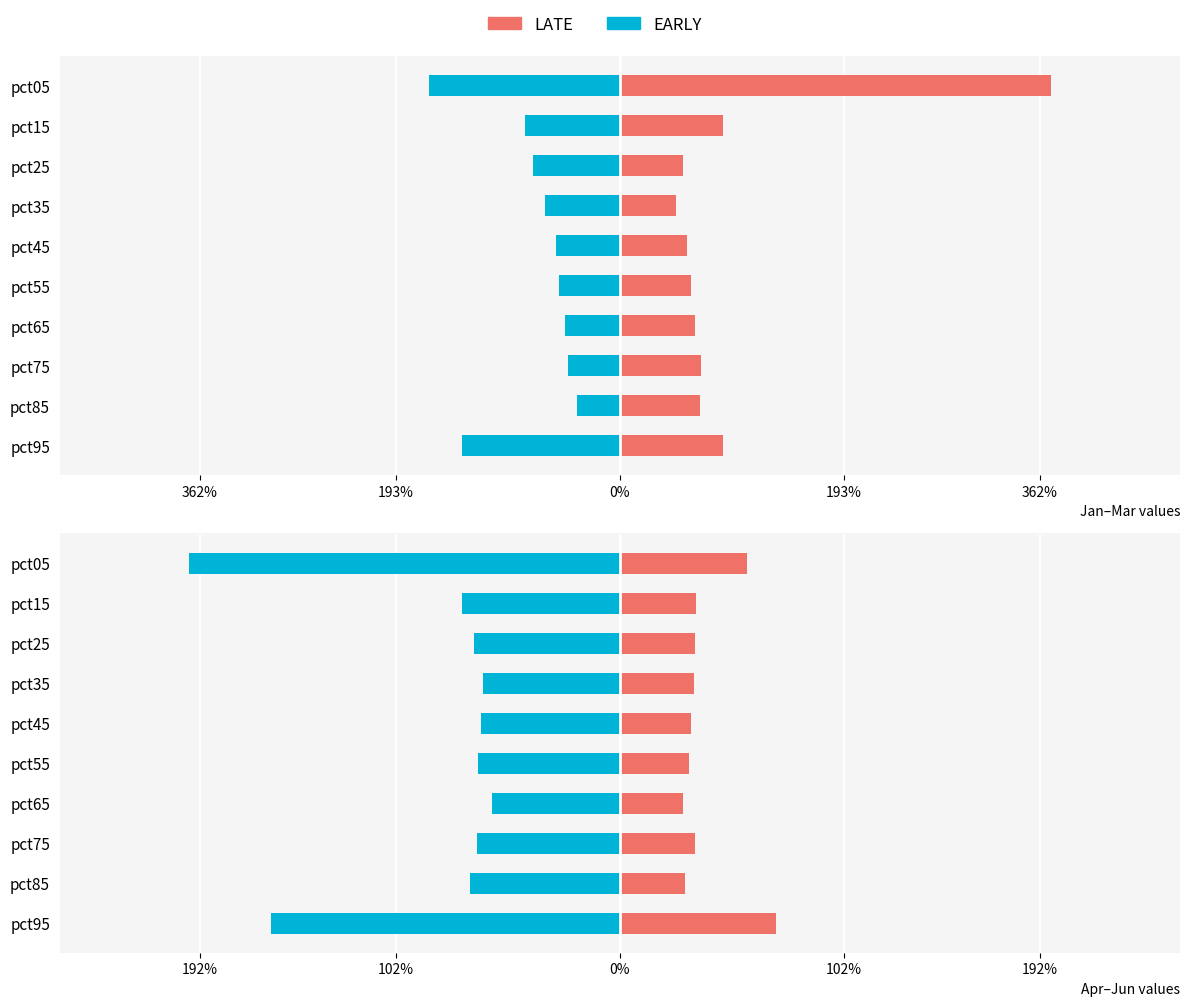

What is the sum of the EARLY values at pct85 and pct65?

-1.3